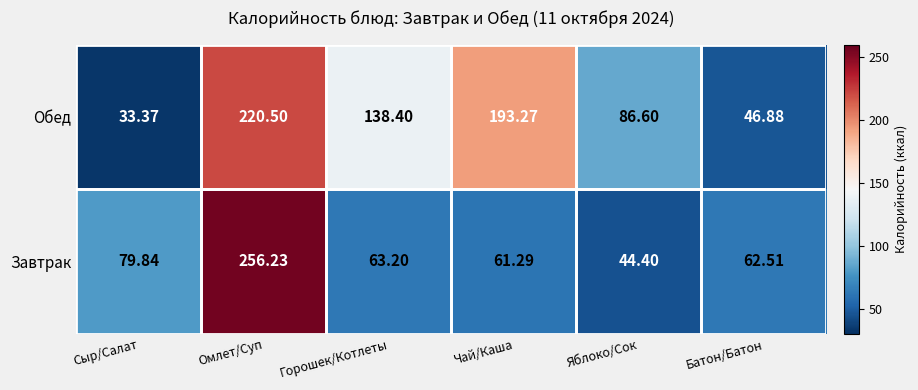

Between Чай/Каша and Батон/Батон, which series saw the biggest shift?

Обед